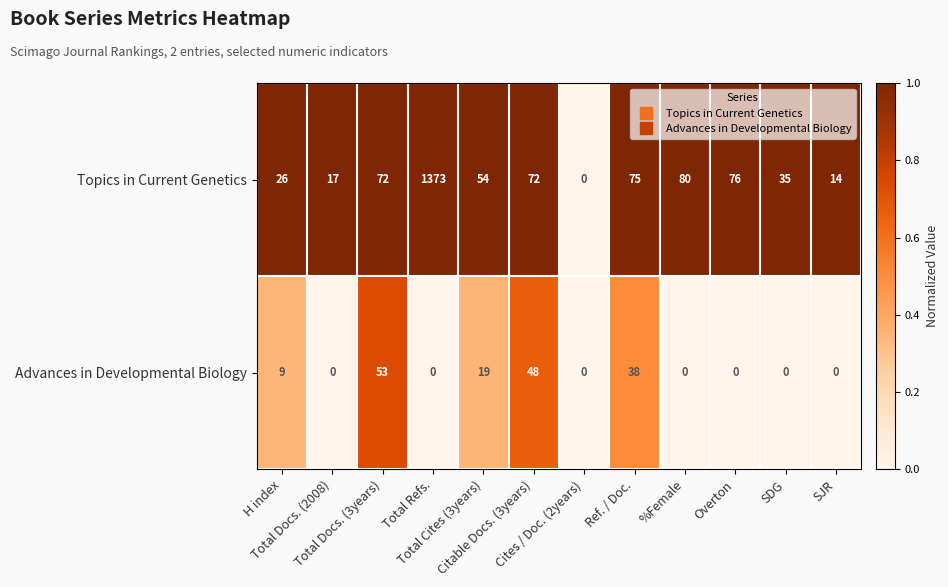

Which series has the widest spread of values?

Topics in Current Genetics